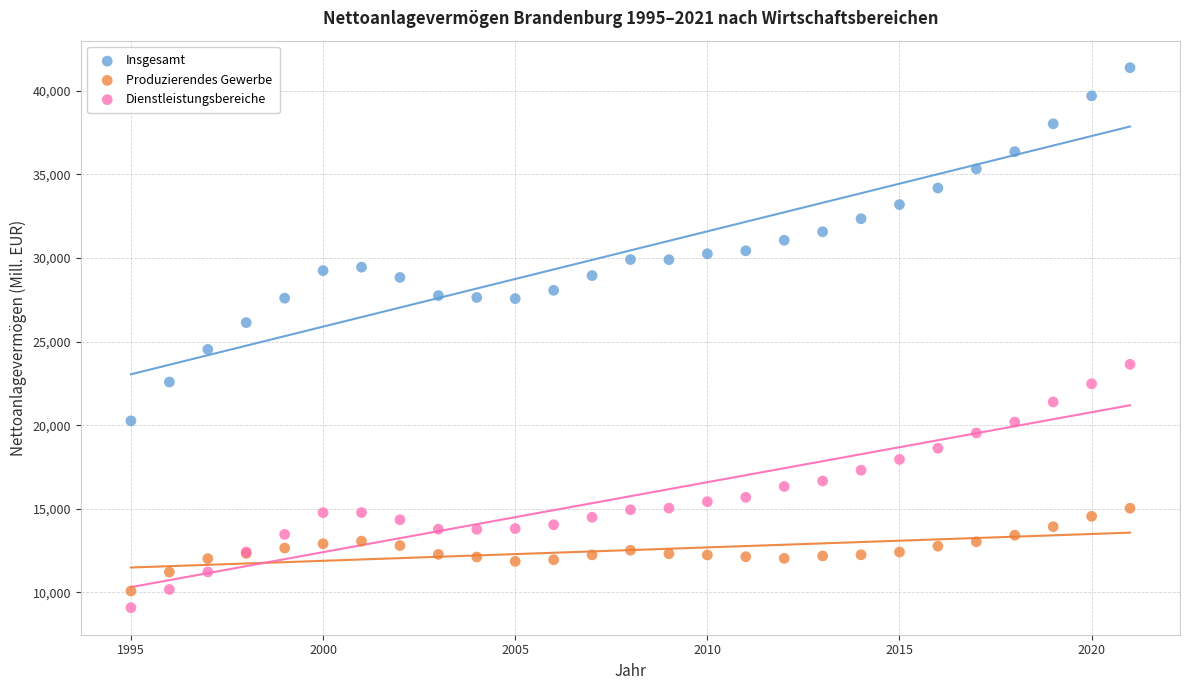

Which series reaches the maximum Y coordinate?

Insgesamt